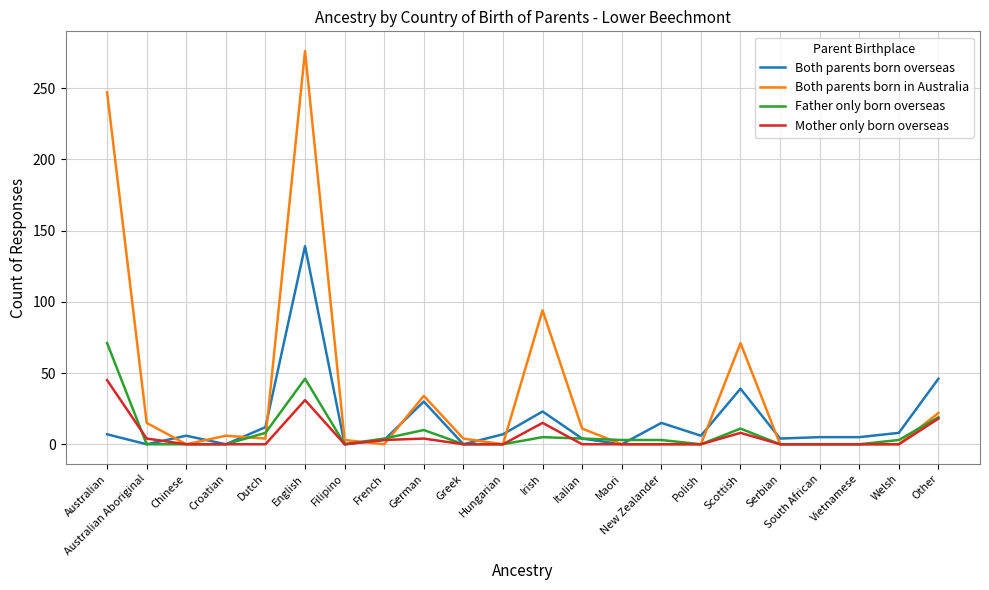

Read the Both parents born overseas value at Other.

46